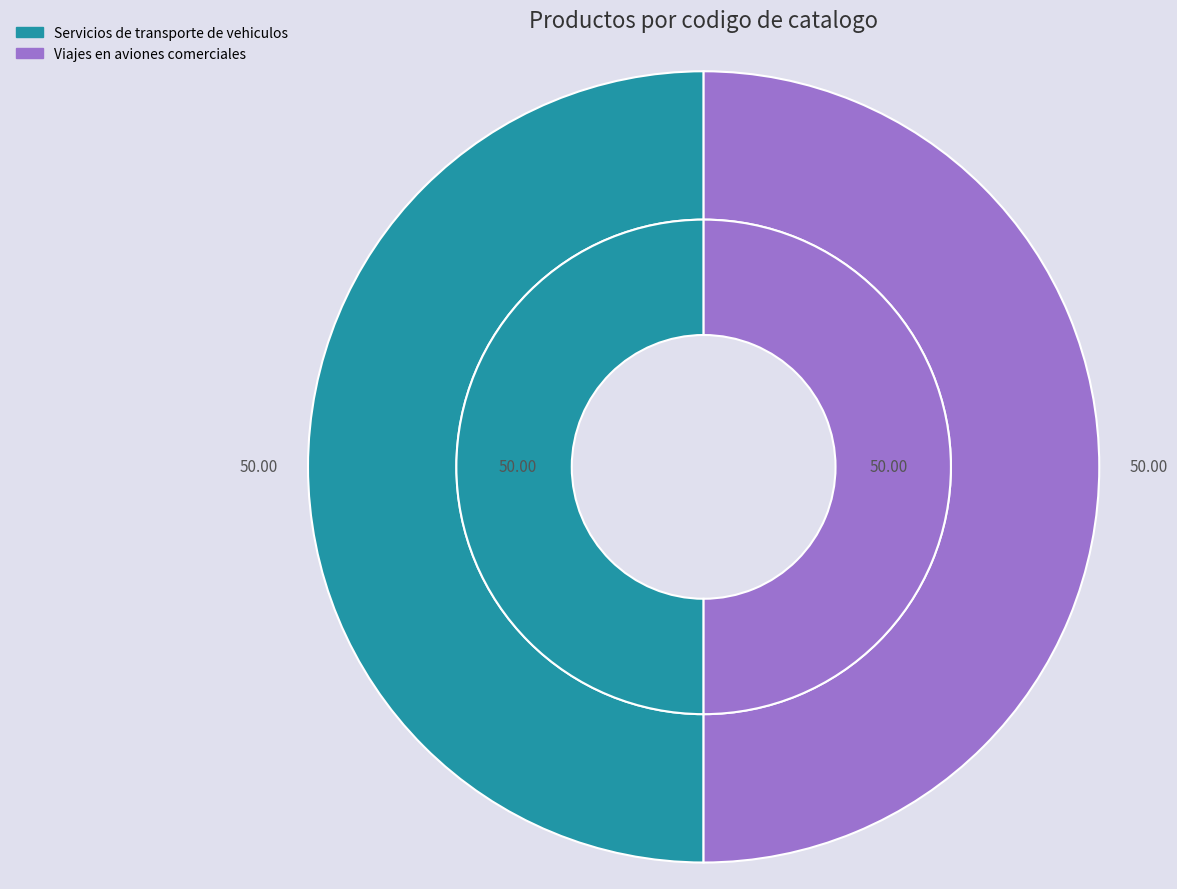

To the nearest percent, what is the combined percentage of Viajes en aviones comerciales and Servicios de transporte de vehiculos?

100%